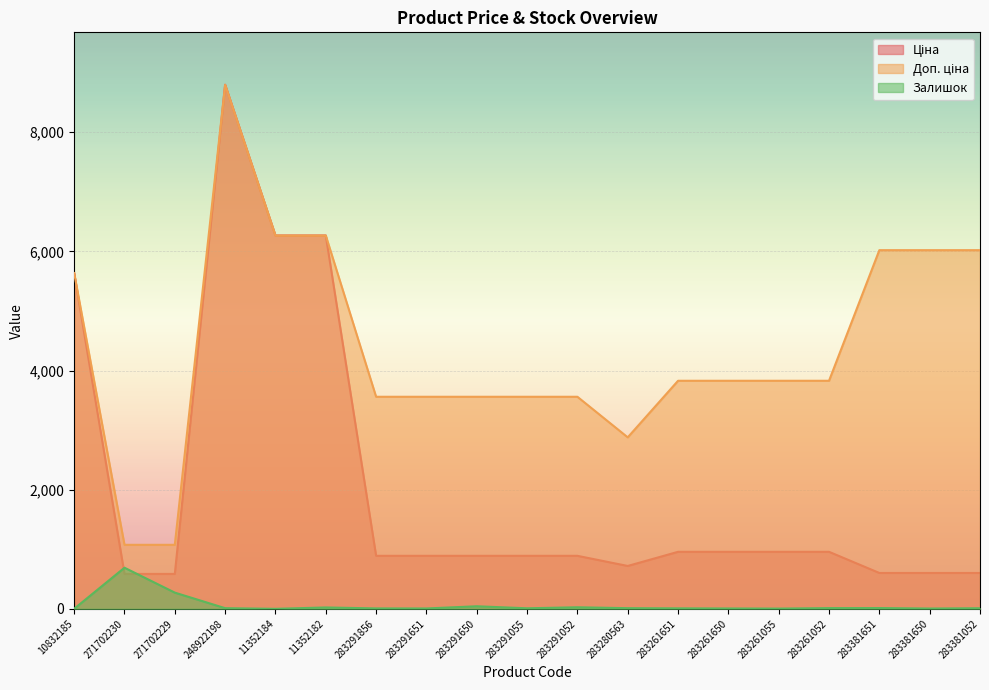

Reading left to right, what are all the values shown in this chart?

Ціна: 5636.0	586.0	586.0	8797.6	6266.7	6266.7	889.9	889.9	889.9	889.9	889.9	719.6	957.1	957.1	957.1	957.1	602.1	602.1	602.1
Доп. ціна: 5636.0	1074.5	1074.5	8797.6	6266.7	6266.7	3559.7	3559.7	3559.7	3559.7	3559.7	2878.5	3828.4	3828.4	3828.4	3828.4	6020.8	6020.8	6020.8
Залишок: 1.0	690.0	272.0	11.0	0.0	23.0	7.0	6.0	43.0	9.0	26.0	11.0	8.0	6.0	4.0	12.0	13.0	5.0	10.0